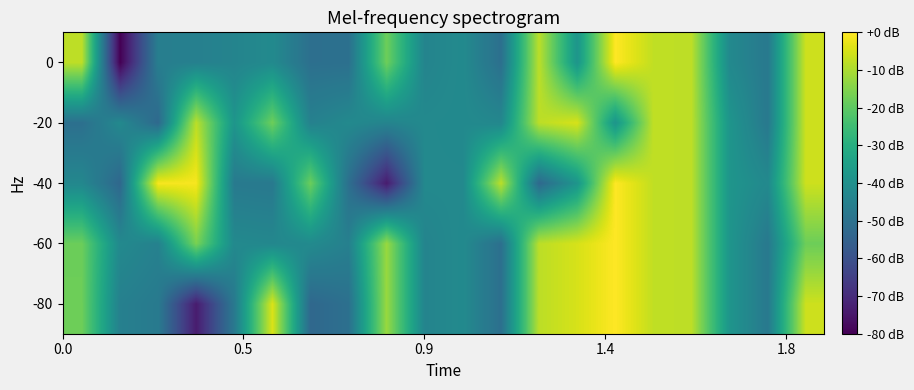

Reading left to right, list all the values displayed in this chart.

-80: -17.7	-45.2	-47.1	-73.8	-47.6	-4.4	-53.1	-50.5	-12.2	-44.0	-41.9	-50.7	-8.2	-4.9	0.0	-7.6	-8.0	-38.3	-47.6	-6.1
-60: -18.0	-42.3	-44.9	-16.2	-42.3	-42.9	-41.9	-45.2	-12.2	-44.0	-41.9	-50.7	-8.2	-4.9	0.0	-7.6	-8.0	-38.3	-47.6	-17.8
-40: -42.9	-53.3	-1.0	-1.0	-47.1	-47.6	-18.0	-50.7	-73.8	-42.3	-42.3	-8.2	-52.8	-38.3	0.0	-7.6	-8.0	-38.3	-42.3	-6.1
-20: -50.7	-42.3	-52.8	-8.2	-38.3	-17.7	-44.9	-42.3	-44.0	-42.3	-41.9	-42.9	-8.2	-4.9	-38.3	-7.6	-8.0	-38.3	-47.6	-6.1
0: -7.9	-80.0	-45.9	-45.2	-44.0	-41.9	-50.7	-50.5	-17.7	-44.0	-41.9	-50.7	-8.2	-38.3	0.0	-7.6	-8.0	-42.3	-47.6	-6.1